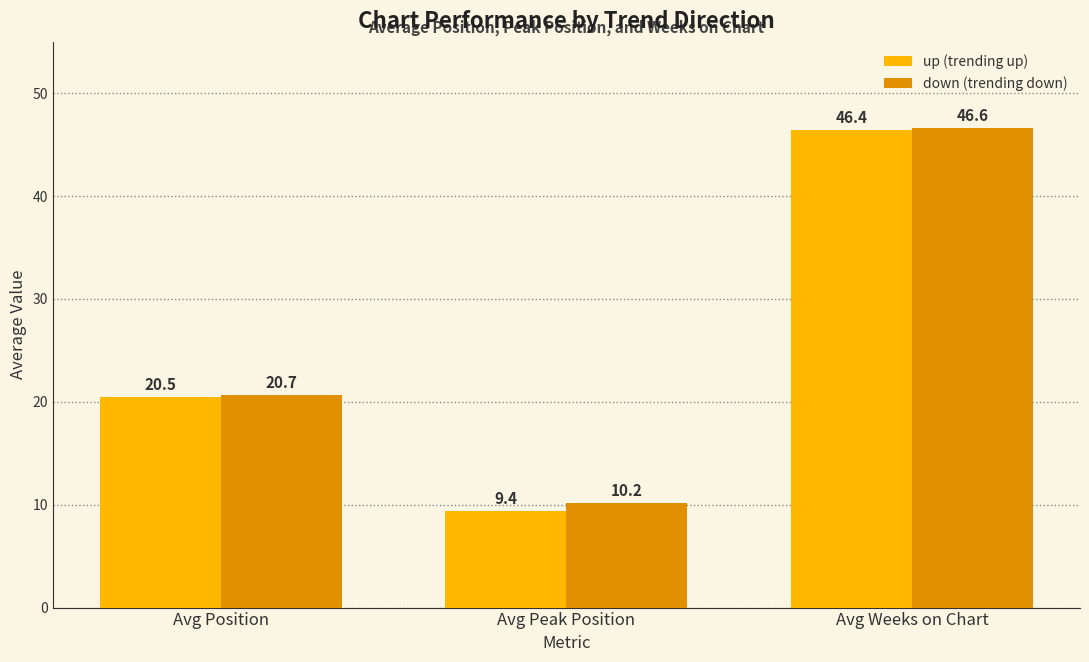

Between Avg Position and Avg Peak Position, which series saw the biggest shift?

up (trending up)